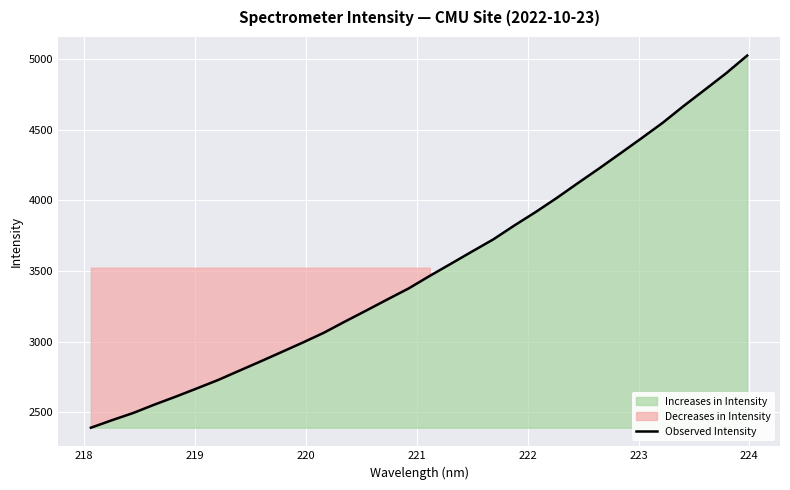

What is the minimum value for Observed Intensity?

2390.3